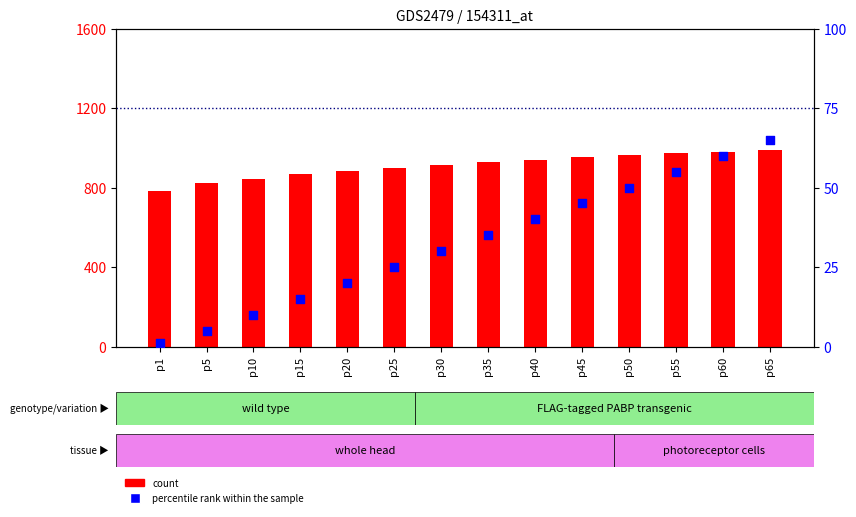

Which series reaches the minimum Y coordinate?

percentile rank within the sample